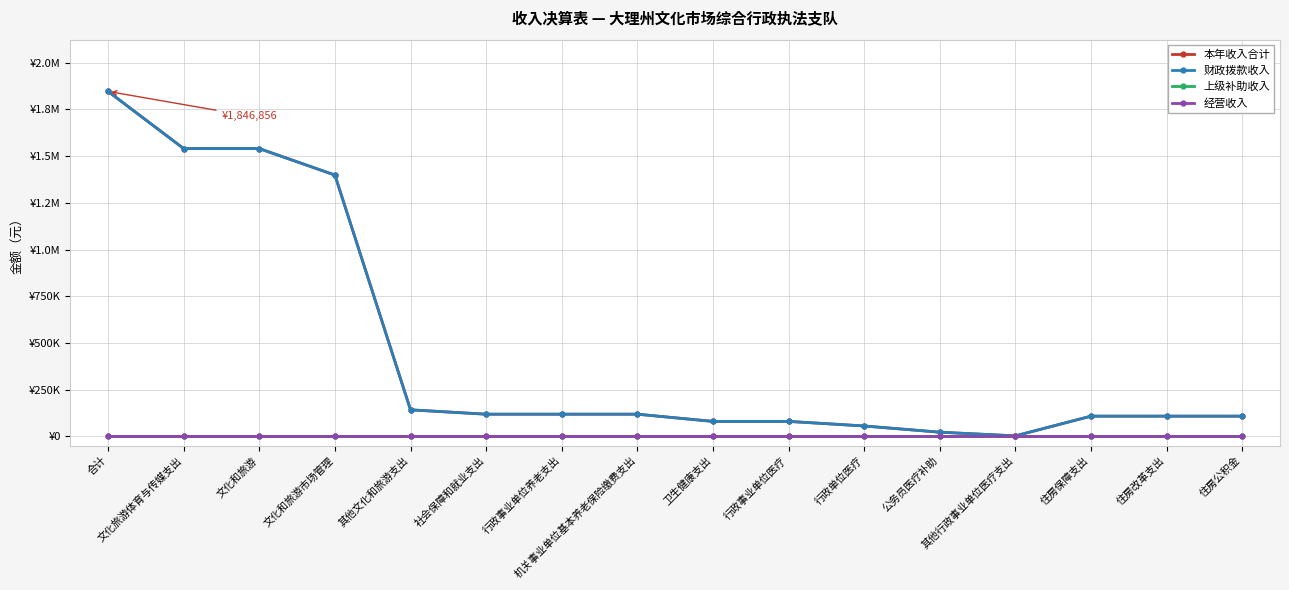

Is this an area chart (filled region under the line)?

No